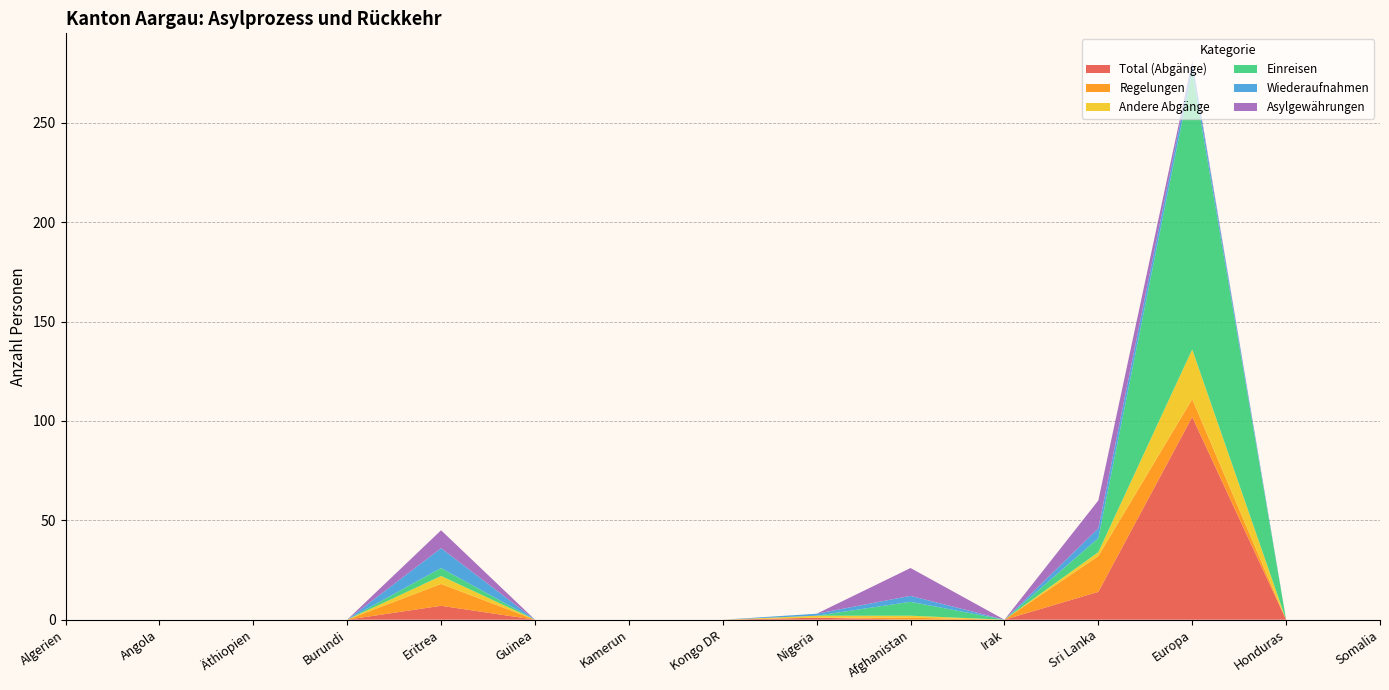

Reading left to right, what are all the values shown in this chart?

Total (Abgänge): 0	0	0	0	7	0	0	0	1	0	0	14	102	0	0
Regelungen: 0	0	0	0	11	0	0	0	0	1	0	18	9	0	0
Andere Abgänge: 0	0	0	0	4	0	0	0	1	1	0	2	25	0	0
Einreisen: 0	0	0	0	4	0	0	0	0	7	0	7	140	0	0
Wiederaufnahmen: 0	0	0	0	10	0	0	0	1	3	0	5	4	0	0
Asylgewährungen: 0	0	0	0	9	0	0	0	0	14	0	14	1	0	0